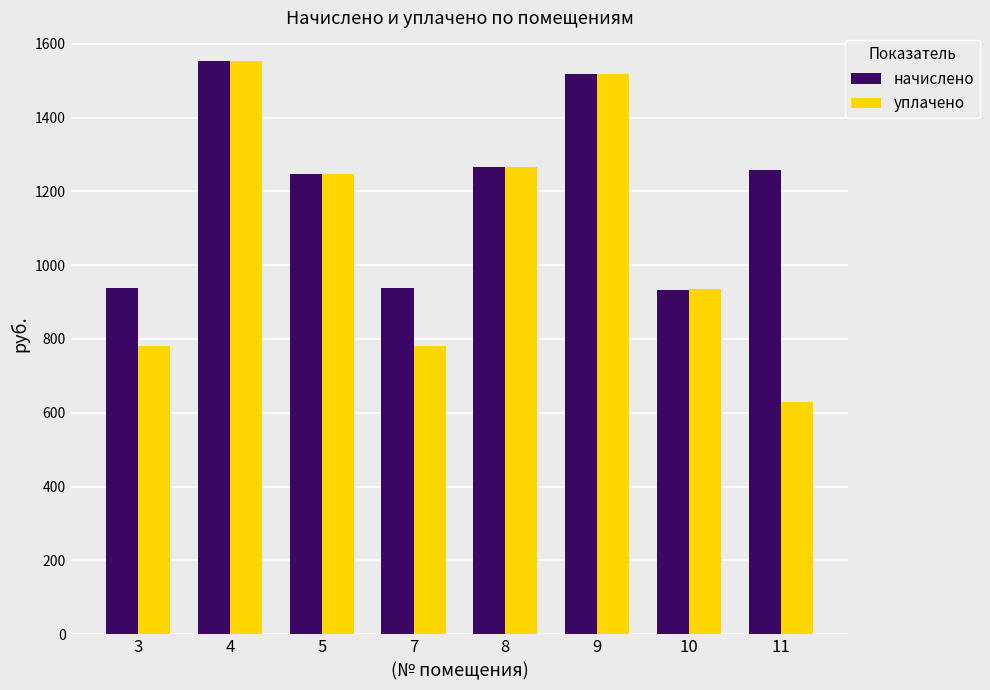

What are all the series names shown in the legend?

начислено, уплачено